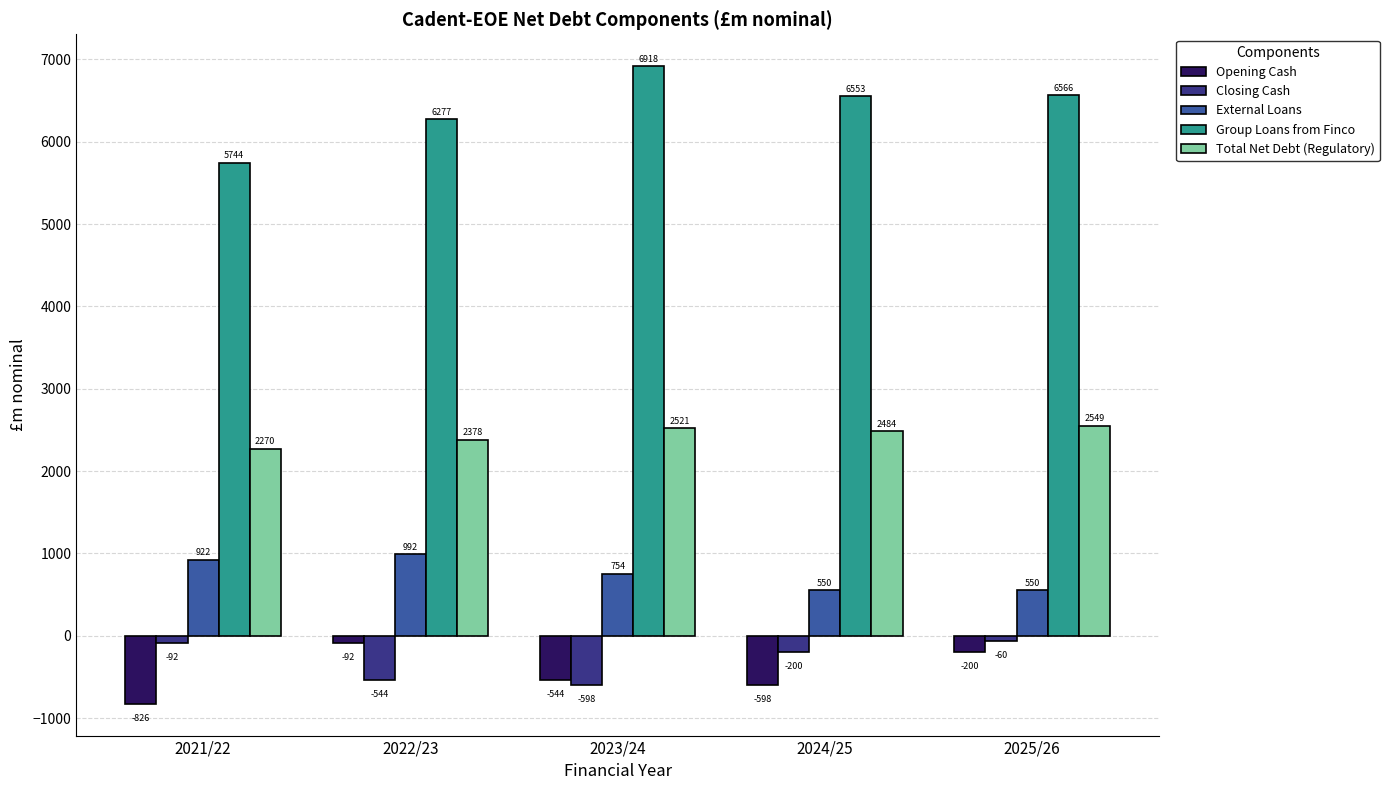

At how many categories does at least one series exceed 1500?

5